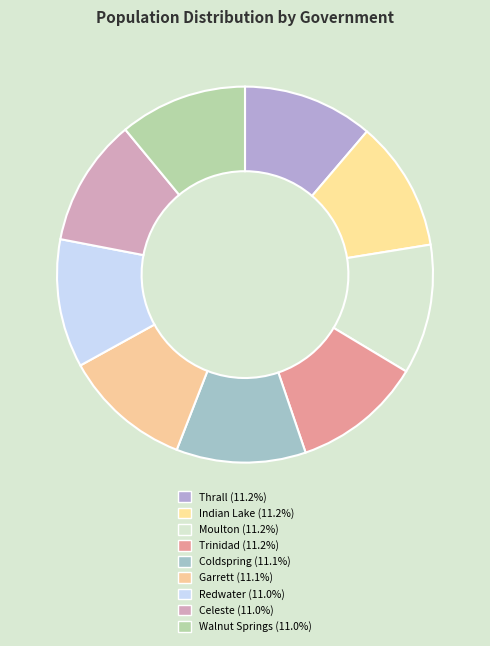

Count the number of slices in the pie.

9